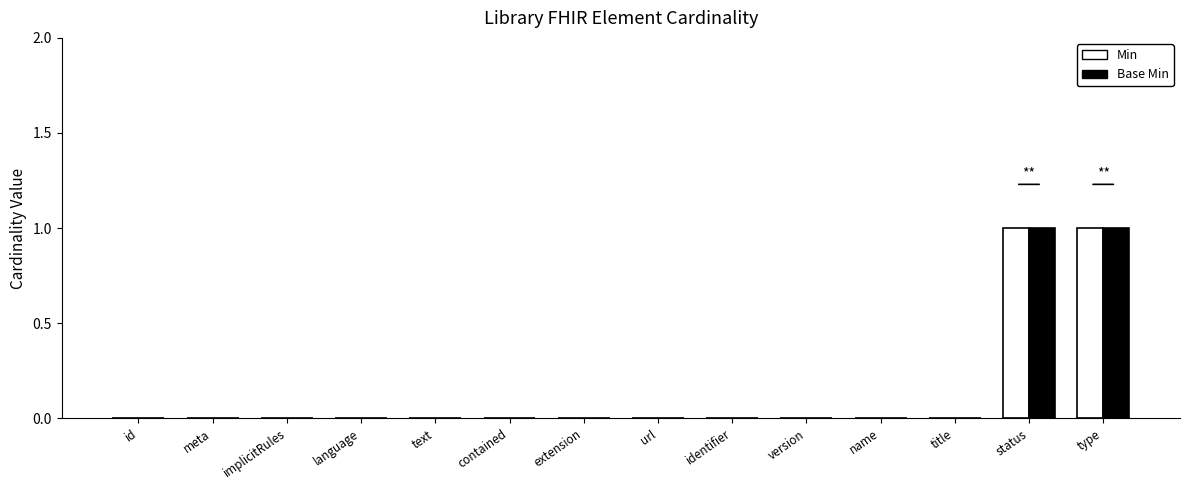

The Min series shows -1 at meta. True or false?

False